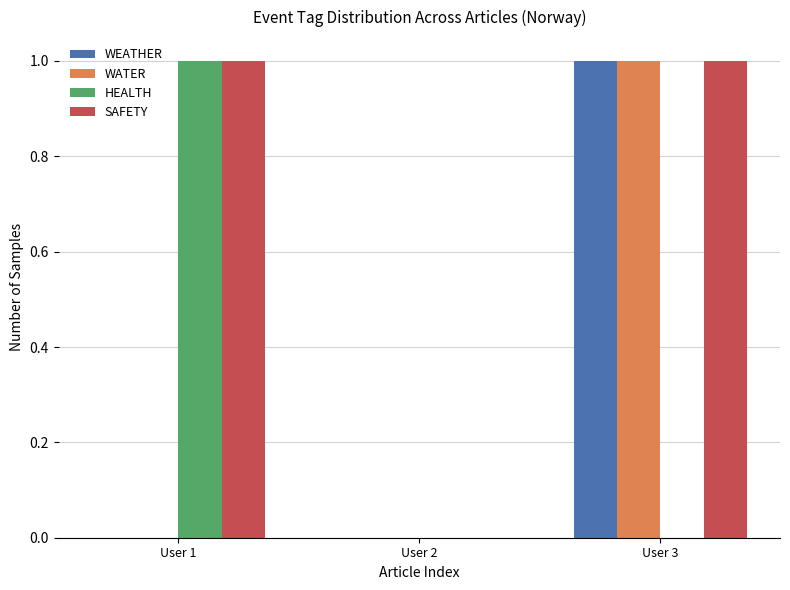

Is the value of WEATHER at User 3 greater than the value of SAFETY at User 2?

Yes